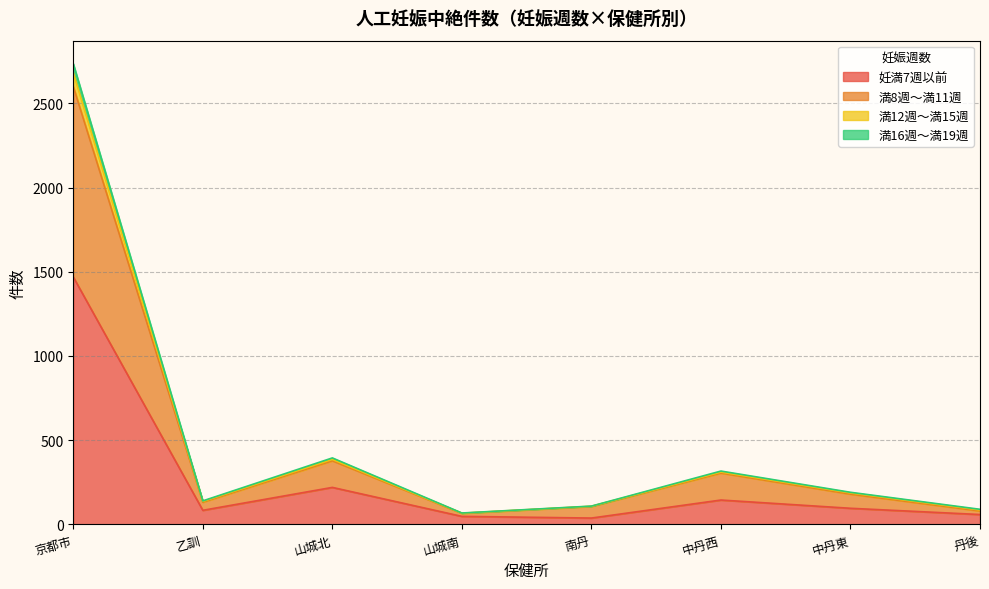

What are all the series names shown in the legend?

妊満7週以前, 満8週～満11週, 満12週～満15週, 満16週～満19週